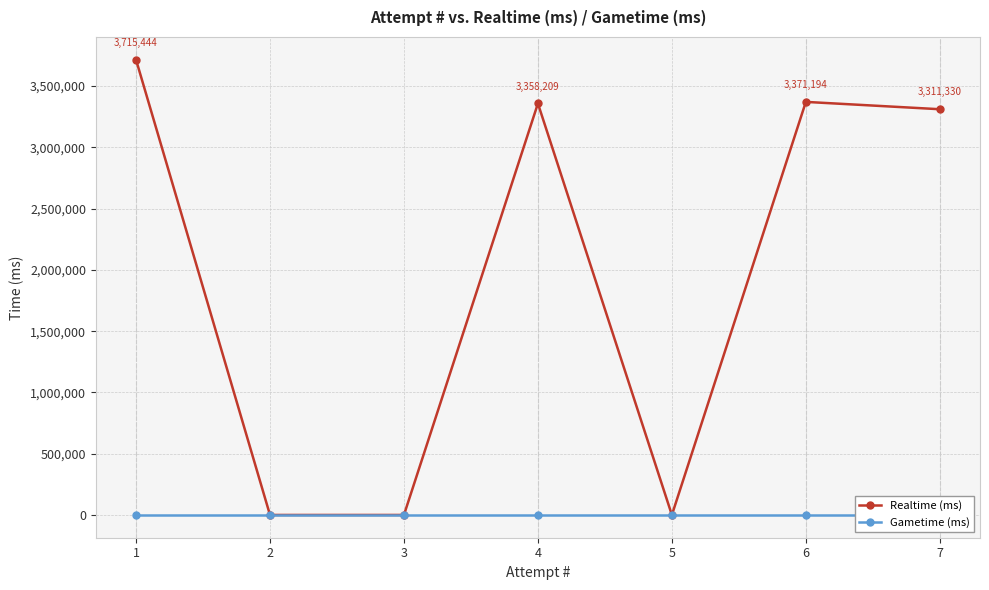

What is the sum of the Realtime (ms) values at 1 and 7?

7026774